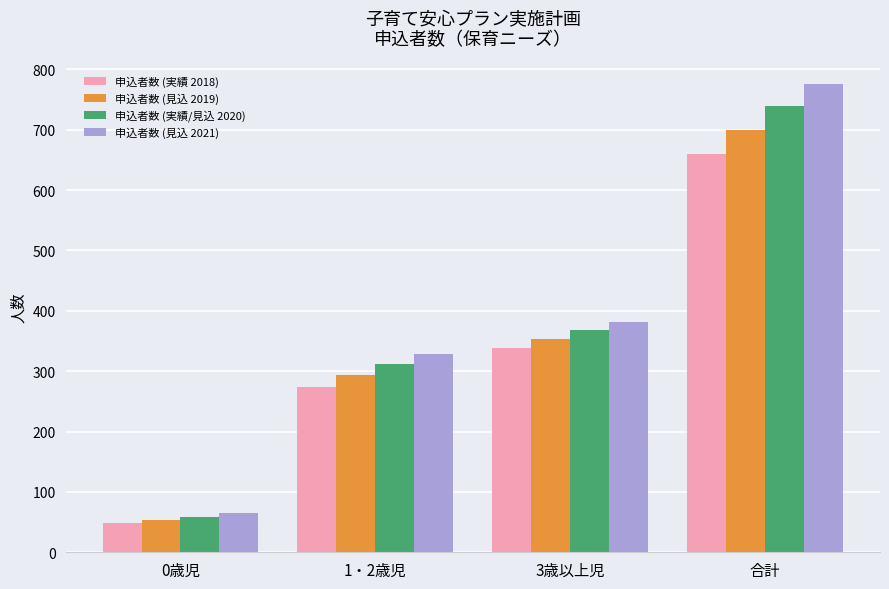

What is the sum of all 申込者数 (見込 2019) values?

1400